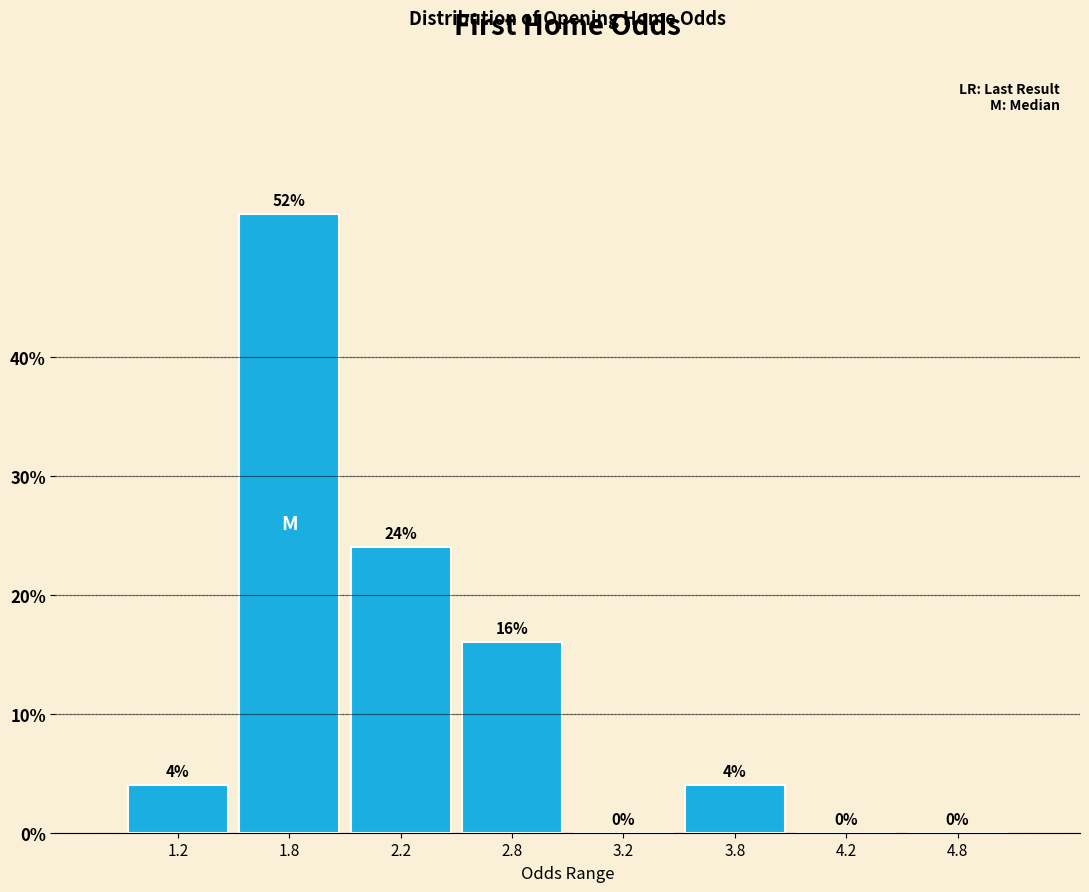

Reading left to right, extract all data points from this chart.

1.2=4	1.8=52	2.2=24	2.8=16	3.2=0	3.8=4	4.2=0	4.8=0